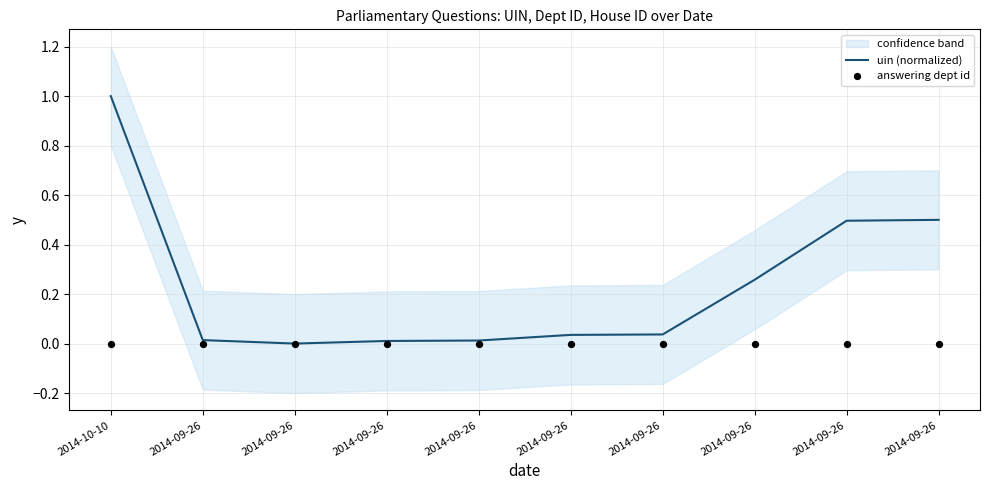

Which series has the largest total across all categories?

uin (normalized)